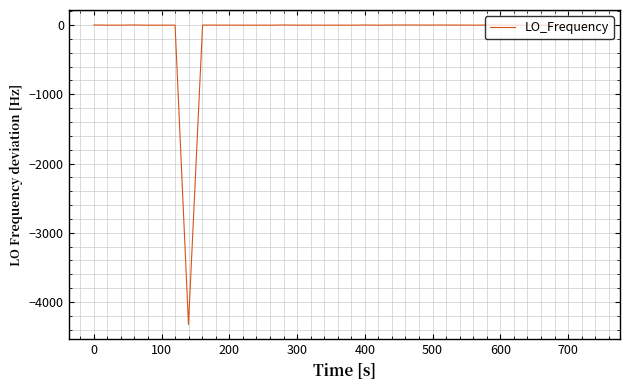

Does the chart display data point markers on the line(s)?

No